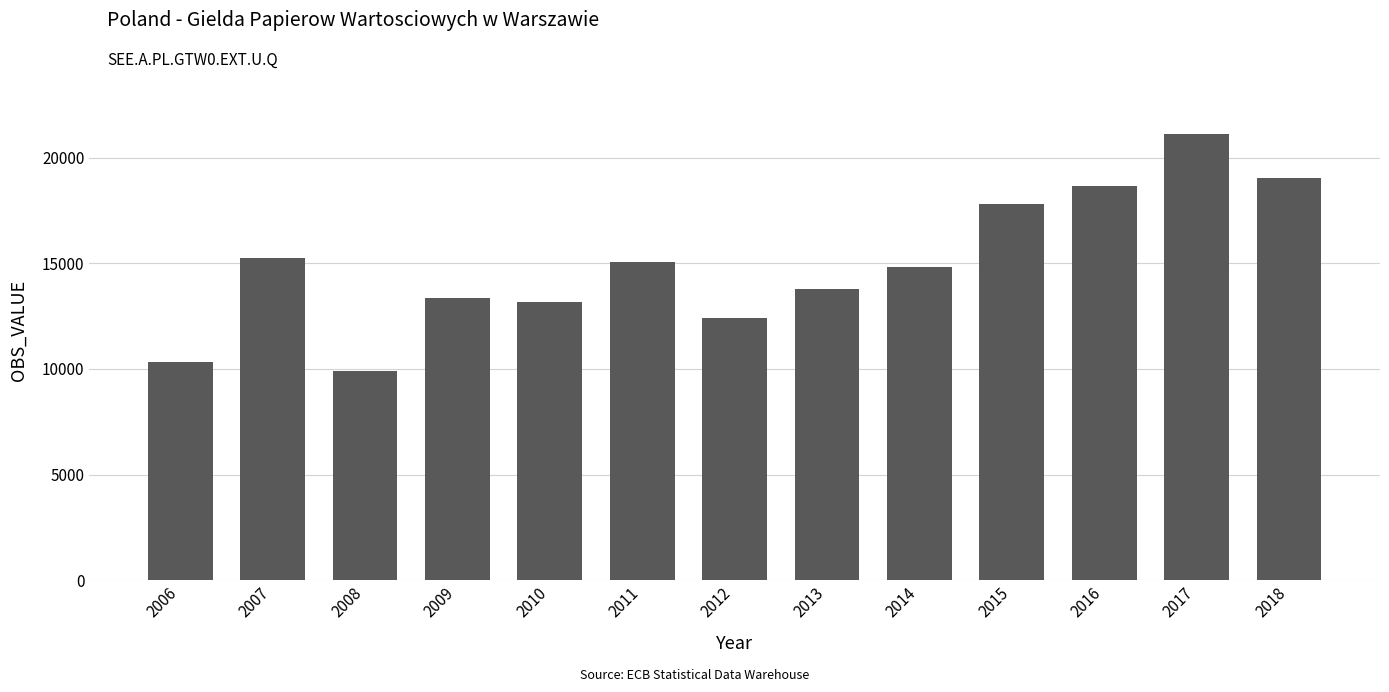

What is the difference between the second highest and second lowest values?

8702.9